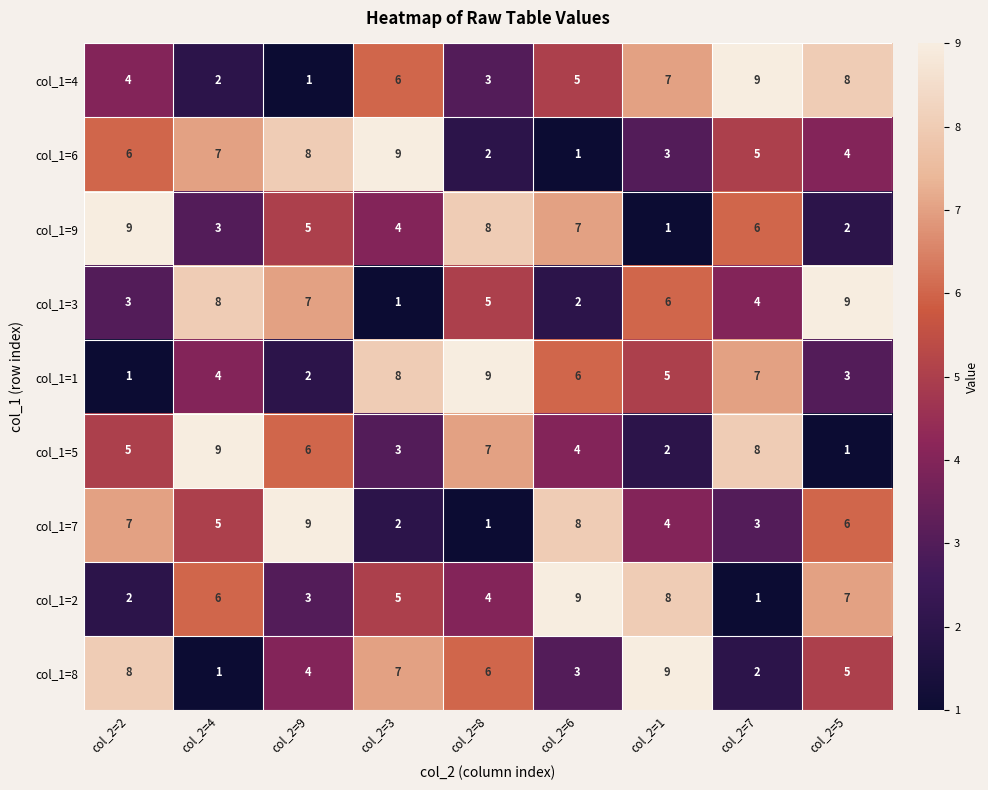

Count the col_1=9 values in the range 3 to 7.

5